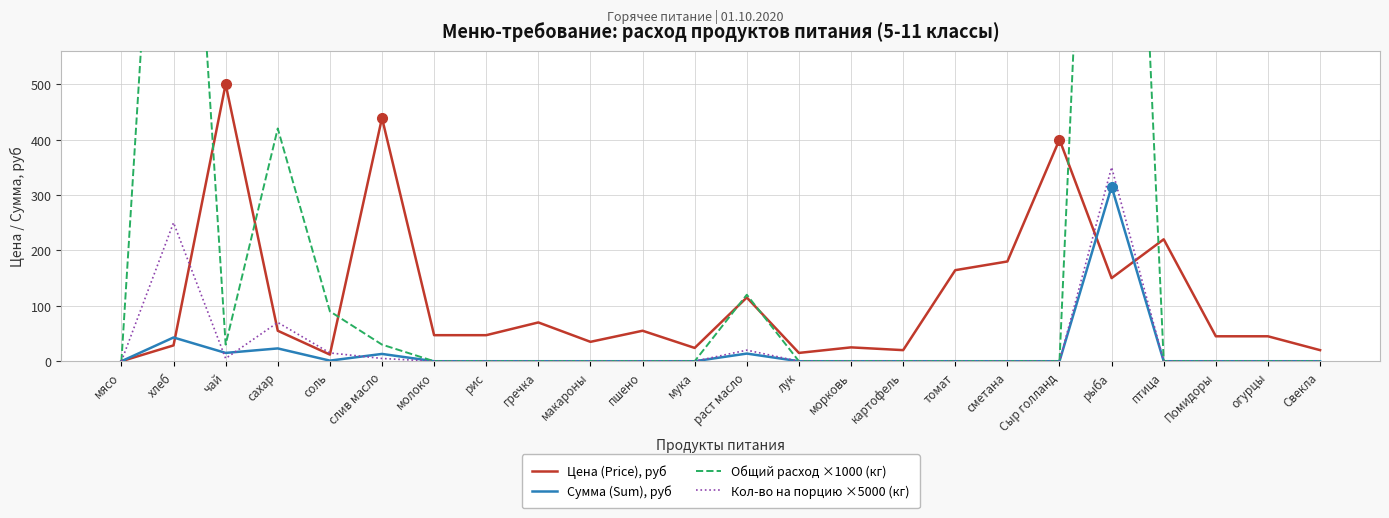

Which category has the lowest value in the Цена (Price), руб series?

мясо